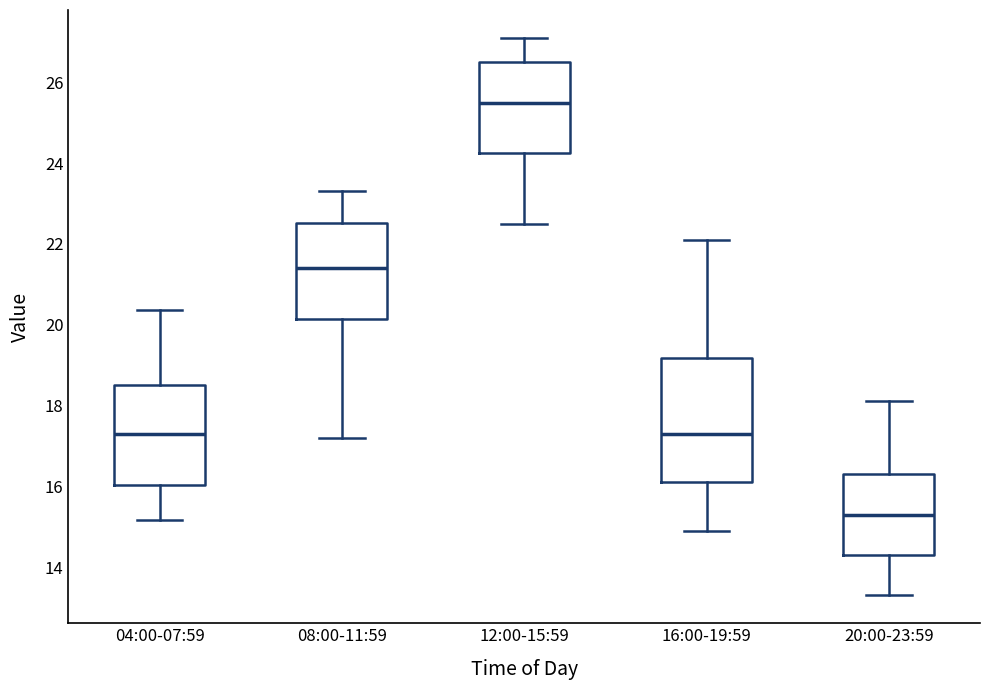

Comparing the boxes themselves (not the whiskers), which one is the tallest?

16:00-19:59